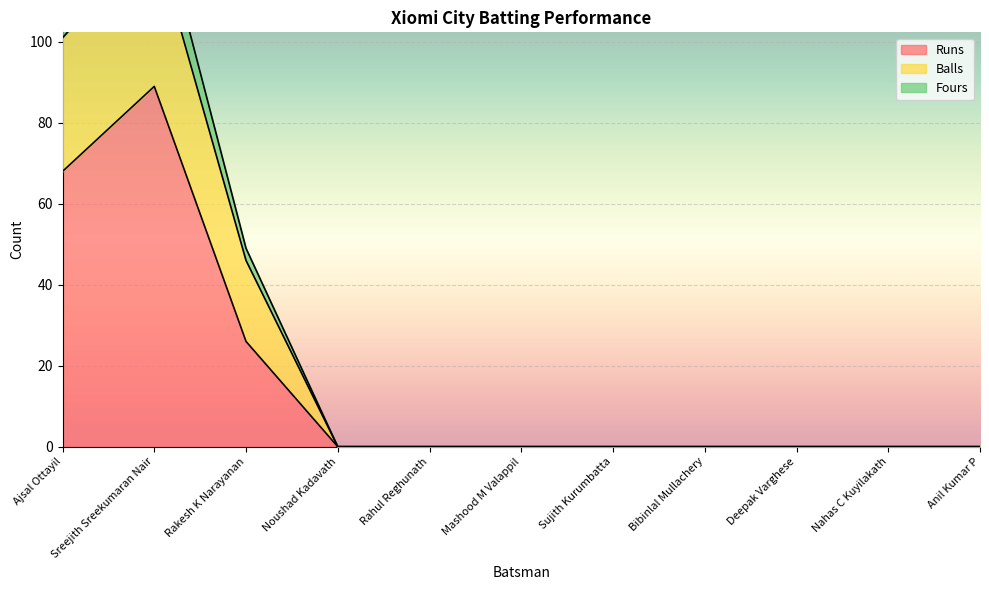

How many interior local peaks does the Fours series have?

1